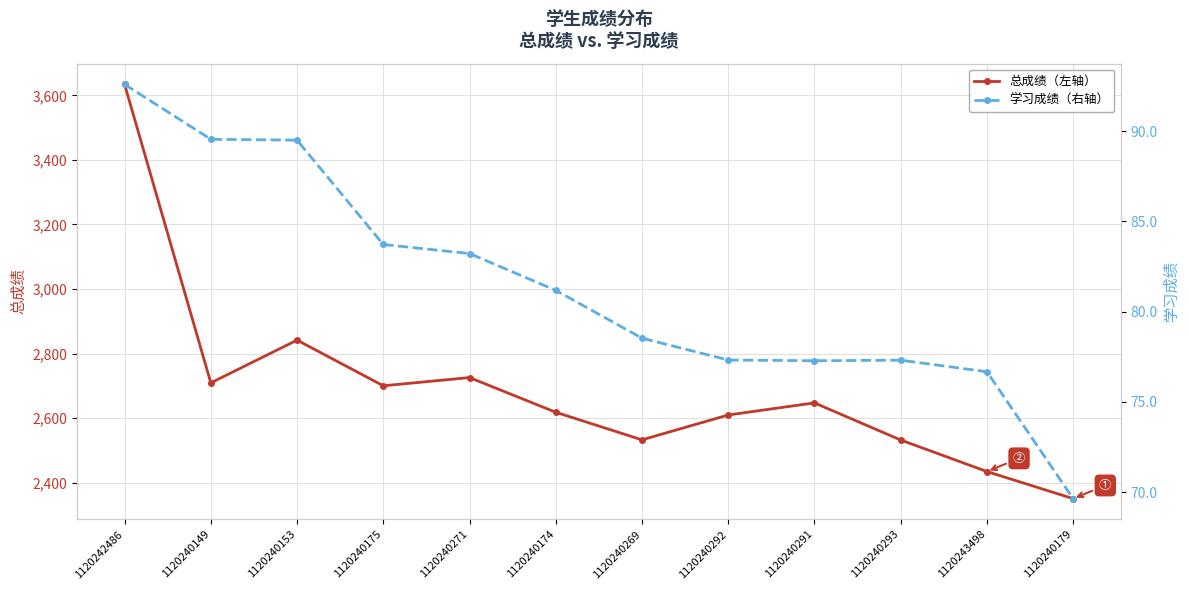

True or false: 总成绩（左轴） and 学习成绩（右轴） intersect in this chart.

False